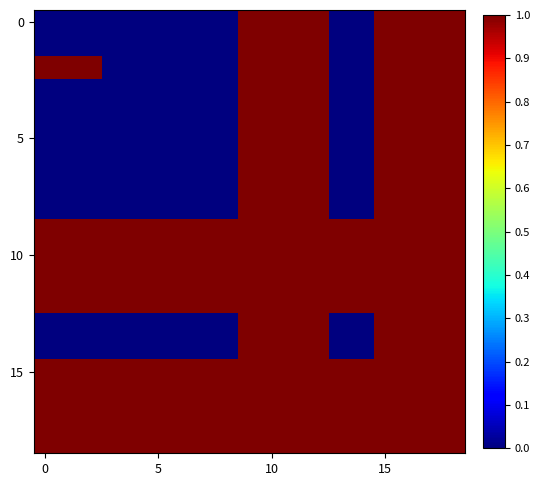

At how many categories does at least one series exceed 0?

19